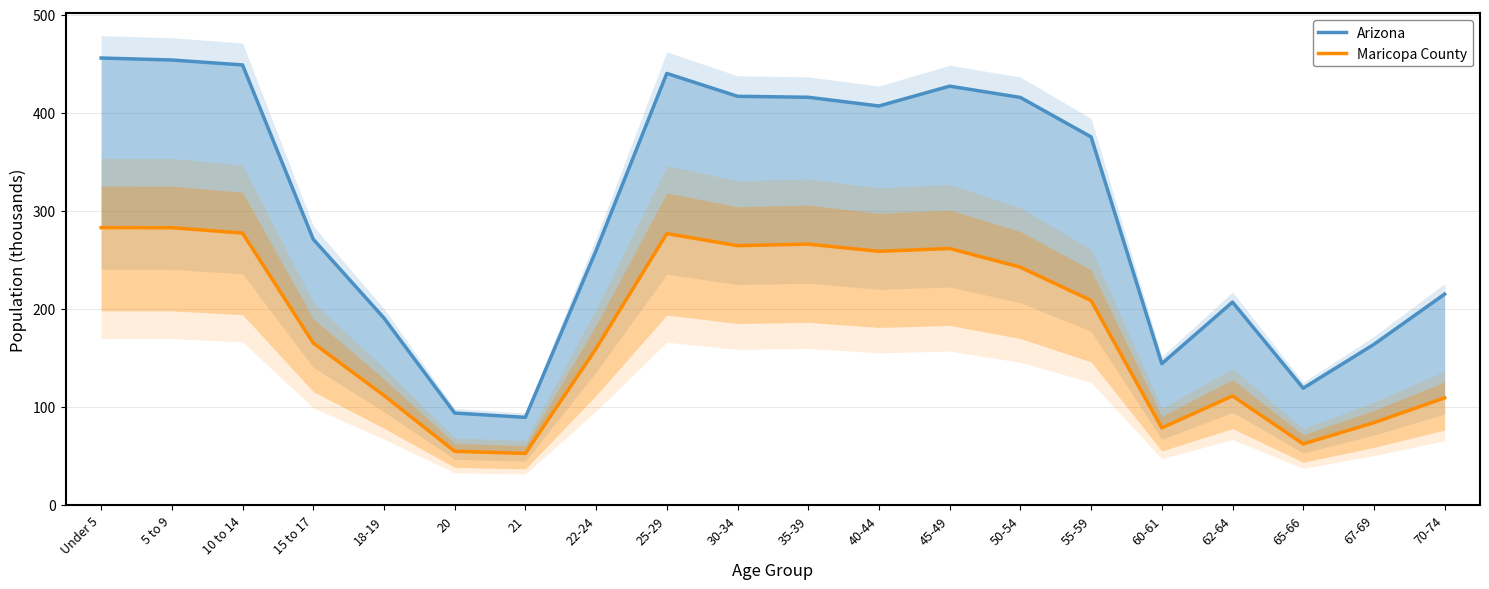

Which series has the largest total across all categories?

Arizona